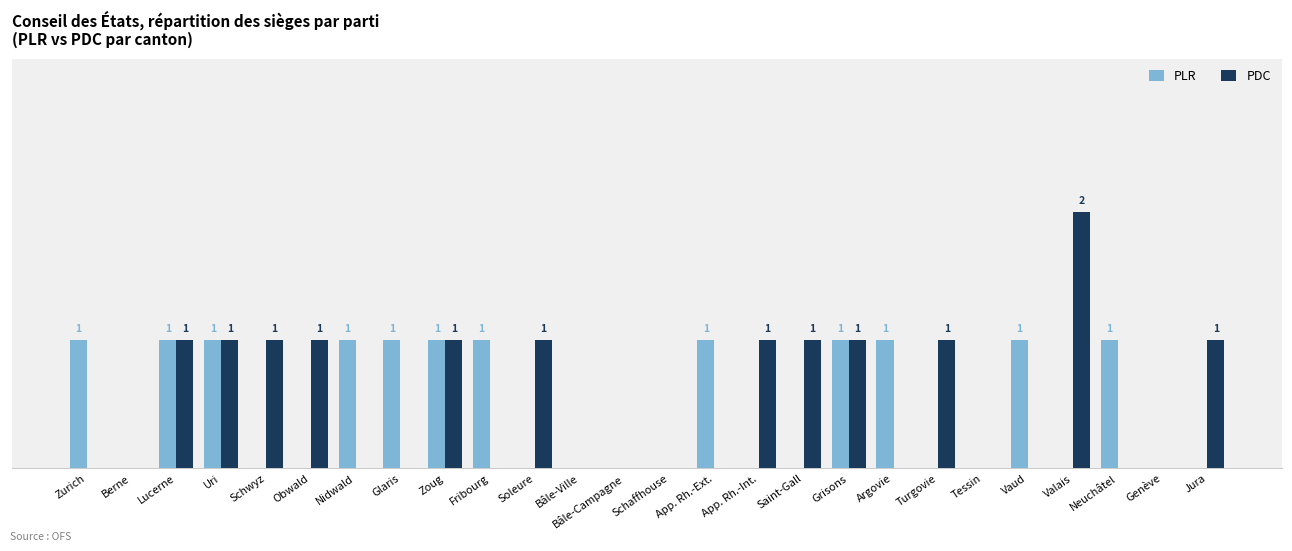

What are all the series names shown in the legend?

PLR, PDC